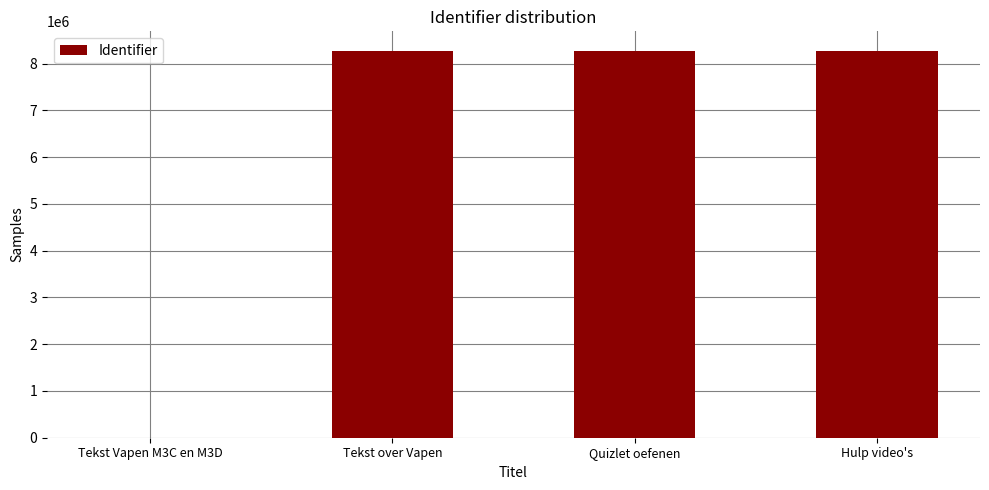

The value at Quizlet oefenen is 13785064. True or false?

False